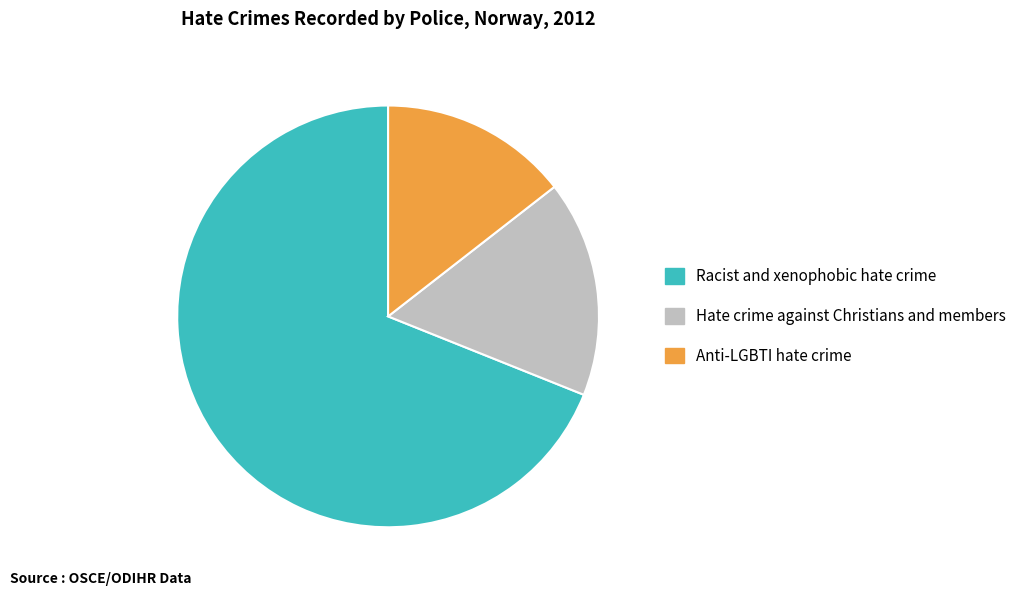

Does any single category account for the majority?

Yes